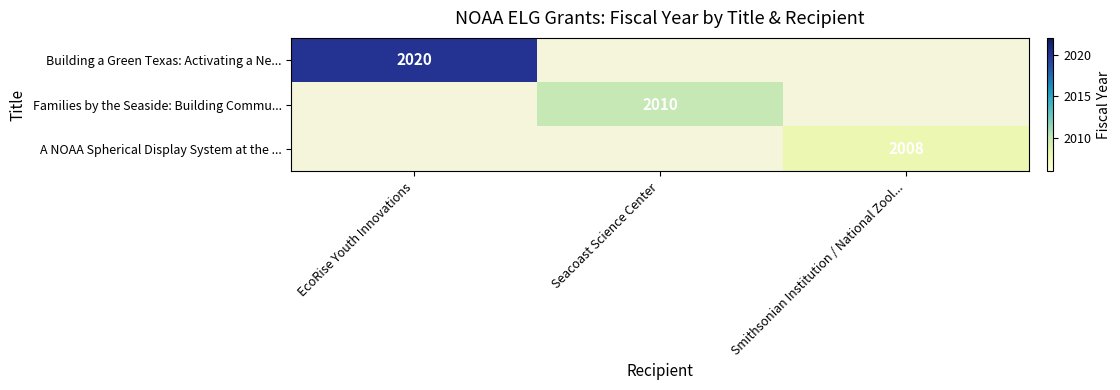

The Building a Green Texas: Activating a Ne... series shows 697 at EcoRise Youth Innovations. True or false?

False